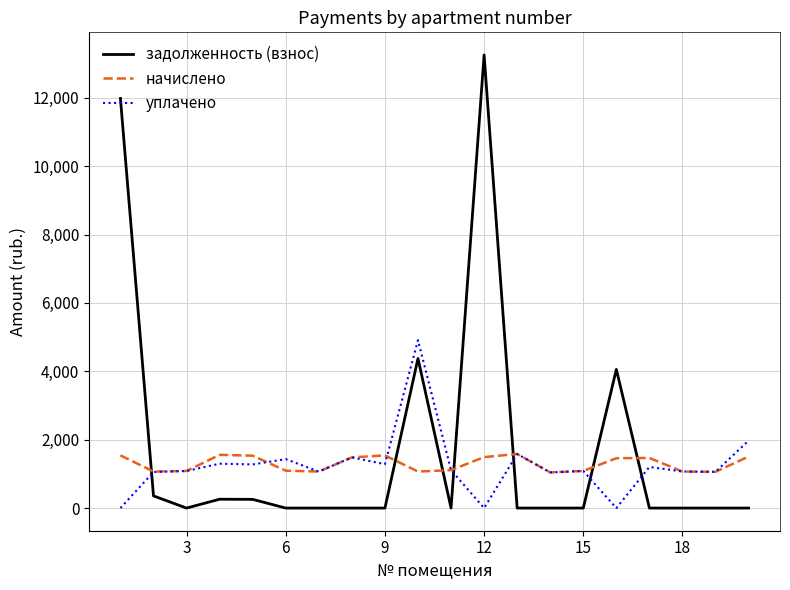

Which series has the largest range (max minus min)?

задолженность (взнос)